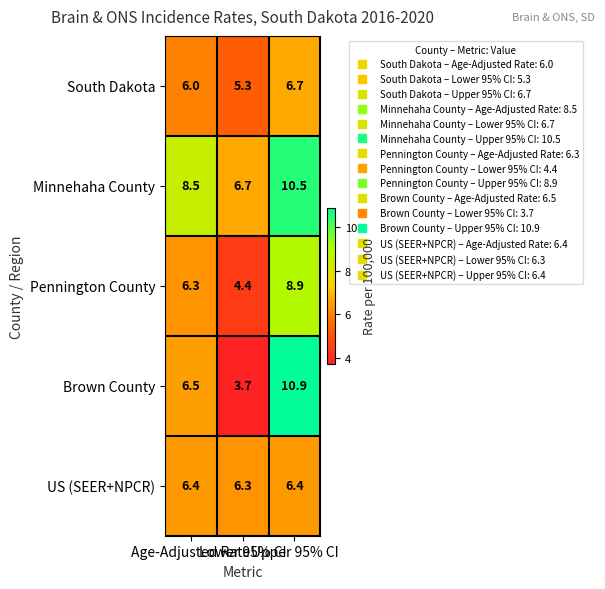

Between Age-Adjusted Rate and Upper 95% CI, which series saw the biggest shift?

Brown County